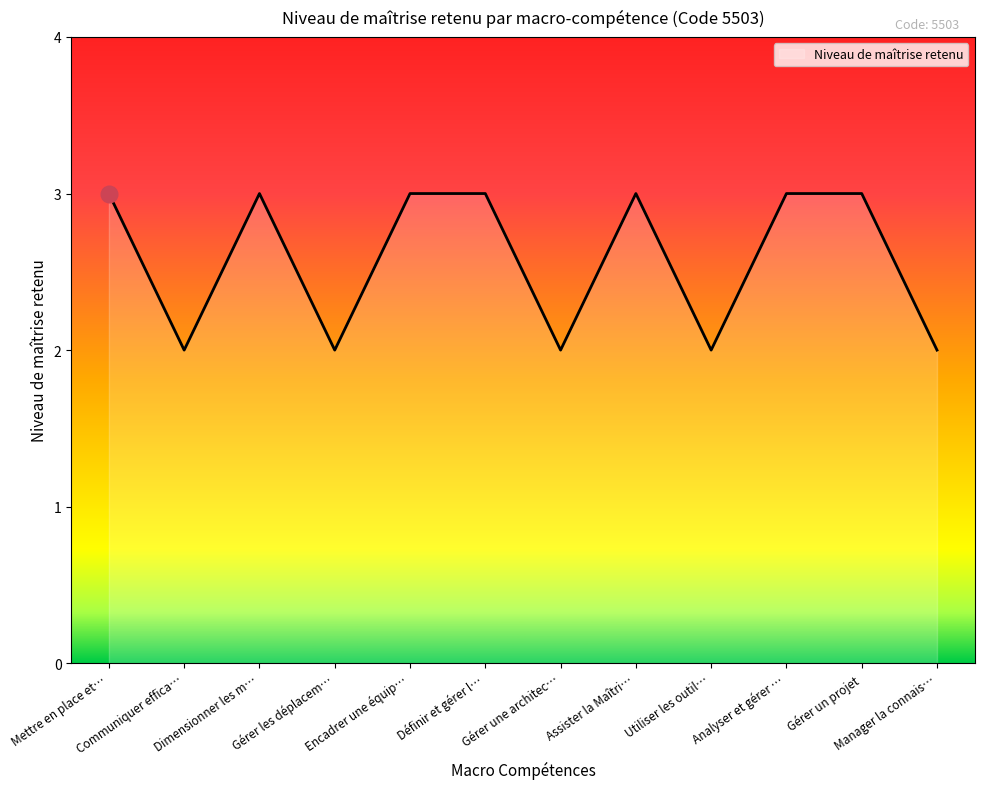

What is the maximum value shown in the chart?

3